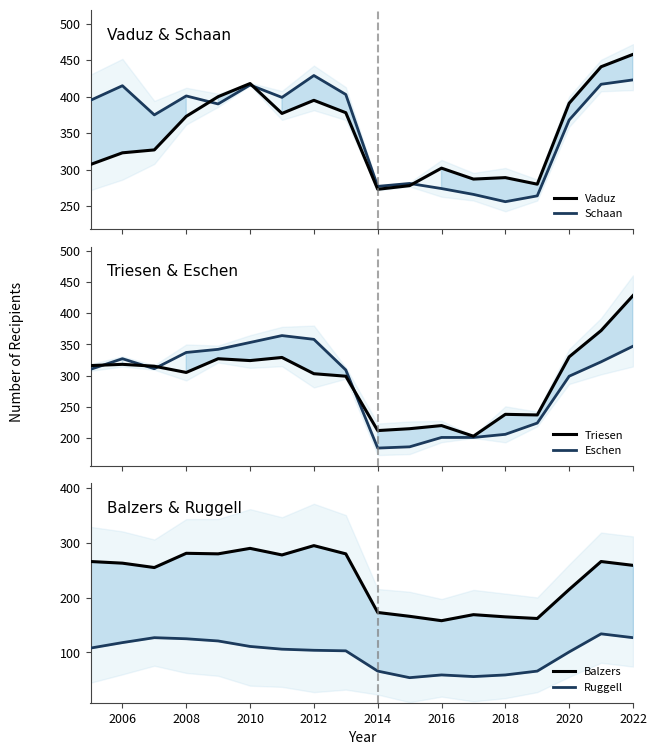

In Triesen, how many points are lower than both neighbors (excluding endpoints)?

5